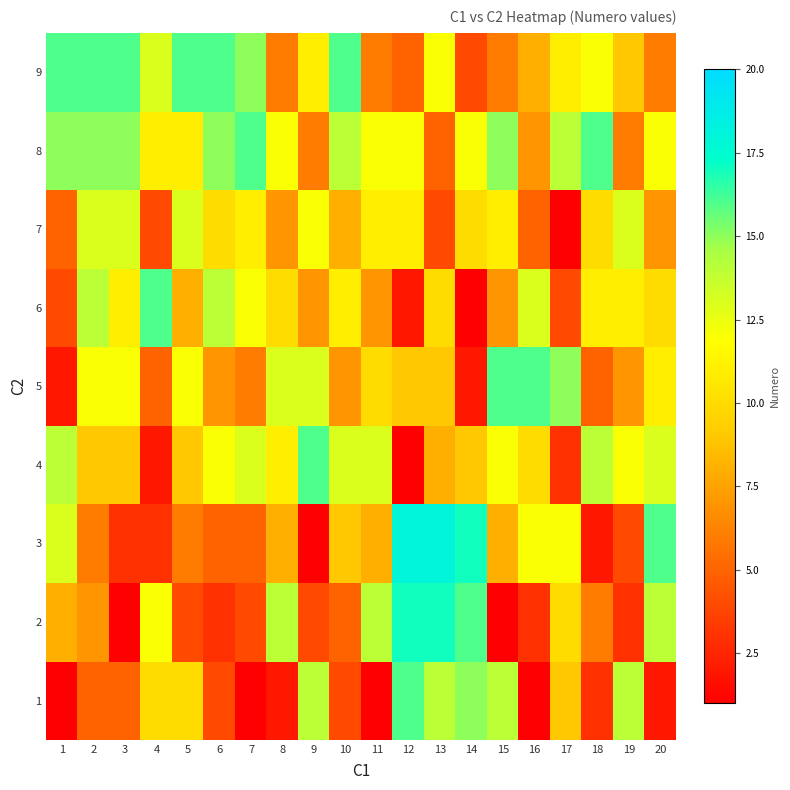

Which series has the widest spread of values?

3